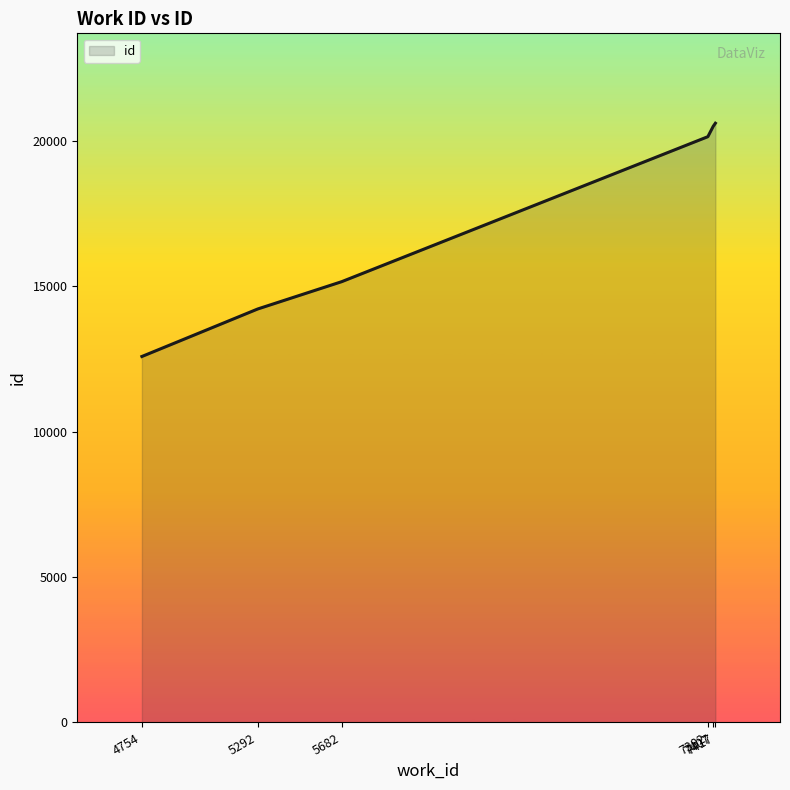

How many values are below 20142?

3